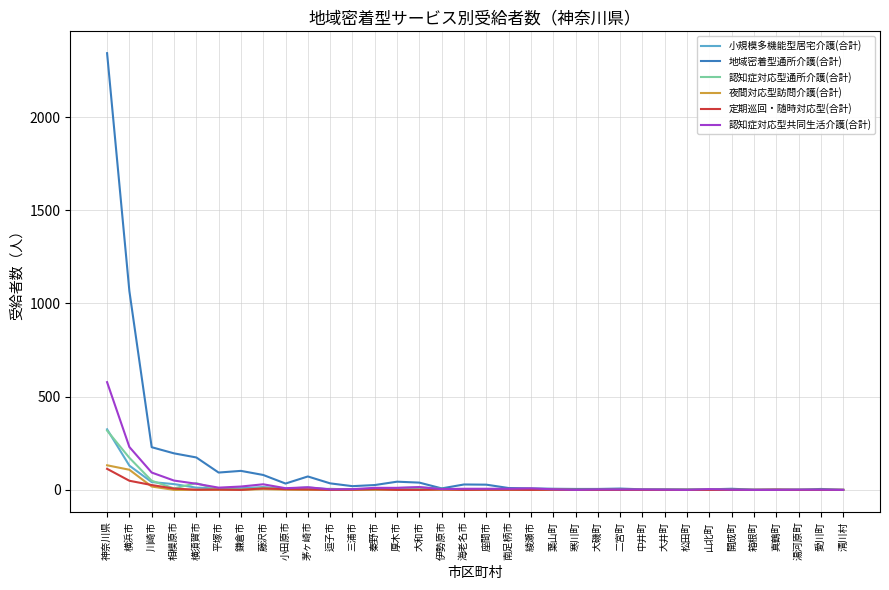

Is this an area chart (filled region under the line)?

No